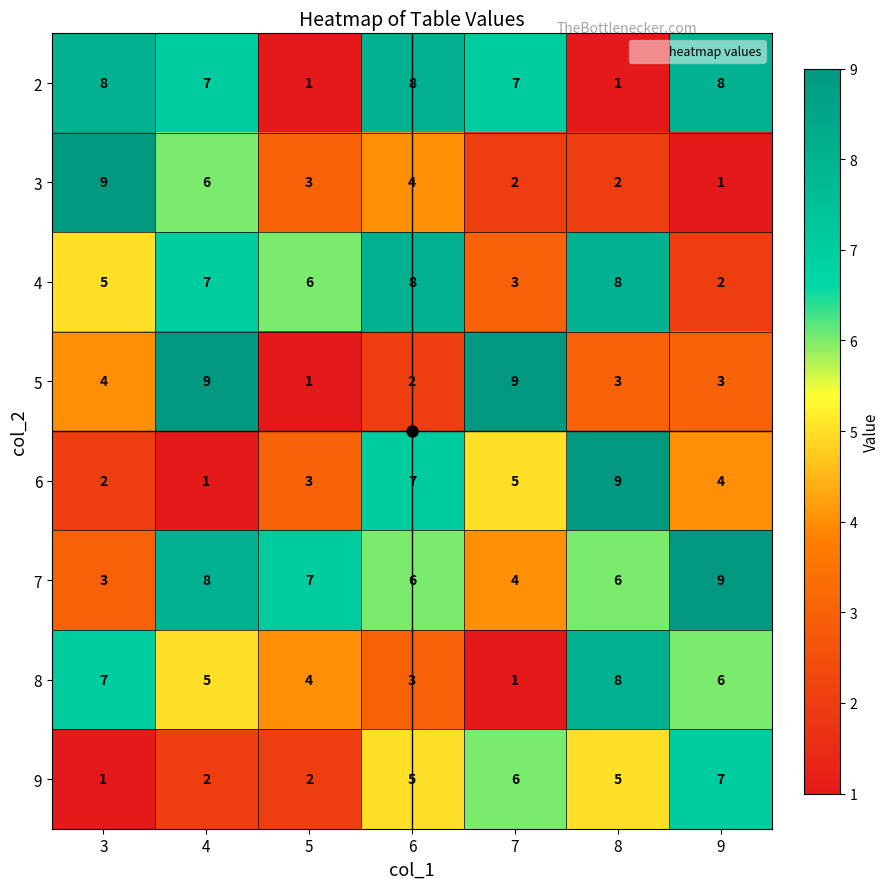

Which series changed the most between 7 and 8?

8